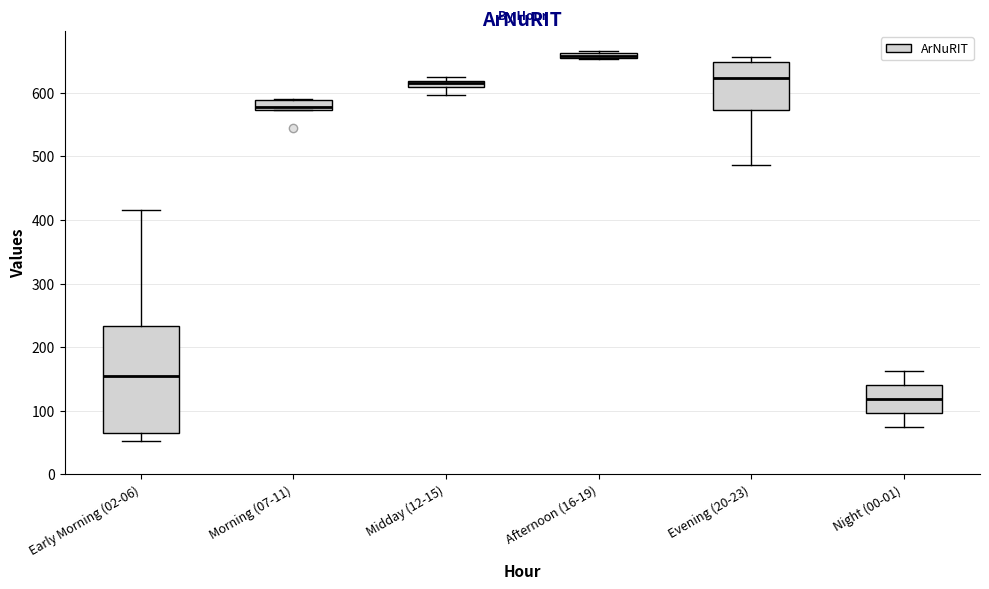

Comparing the boxes themselves (not the whiskers), which one is the tallest?

Early Morning (02-06)